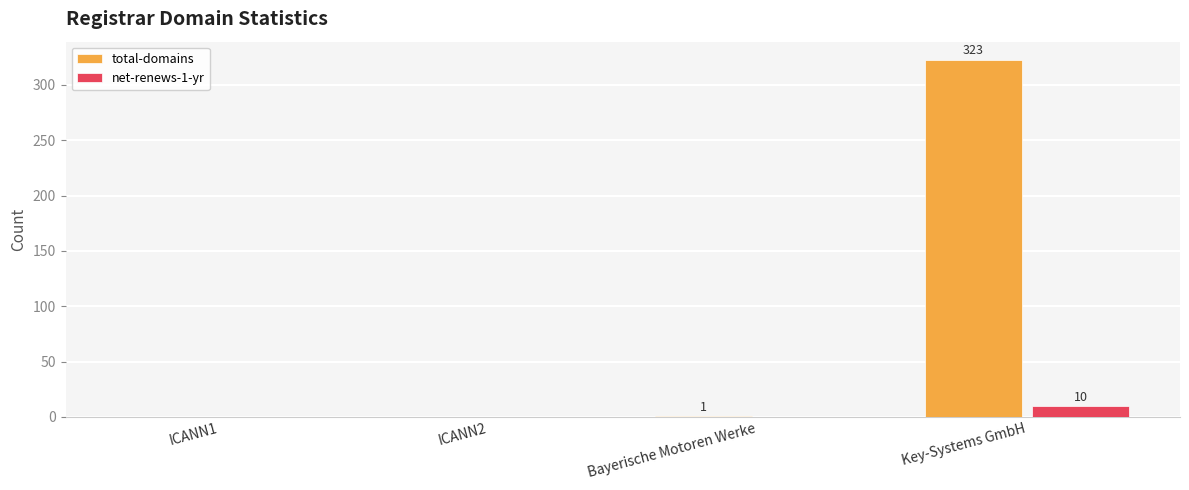

The value of net-renews-1-yr at ICANN1 is 0. True or false?

True